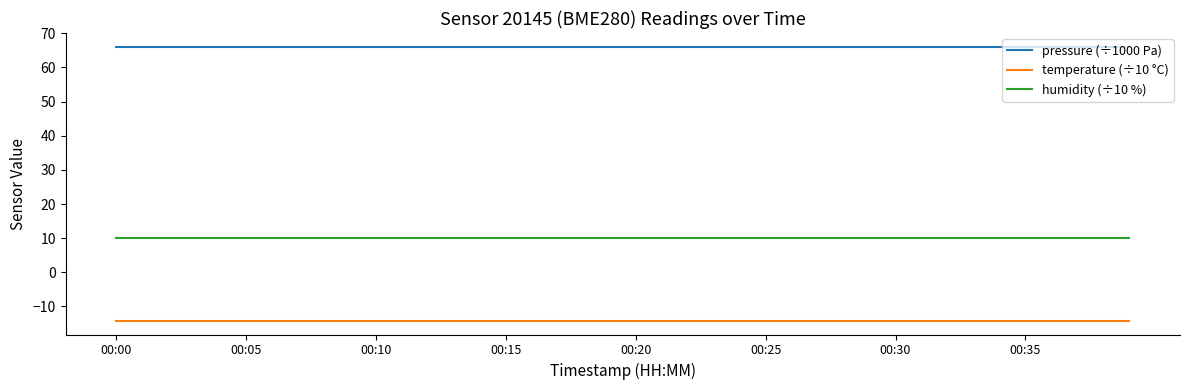

Rank the series by their average value, from lowest to highest.

temperature (÷10 °C), humidity (÷10 %), pressure (÷1000 Pa)